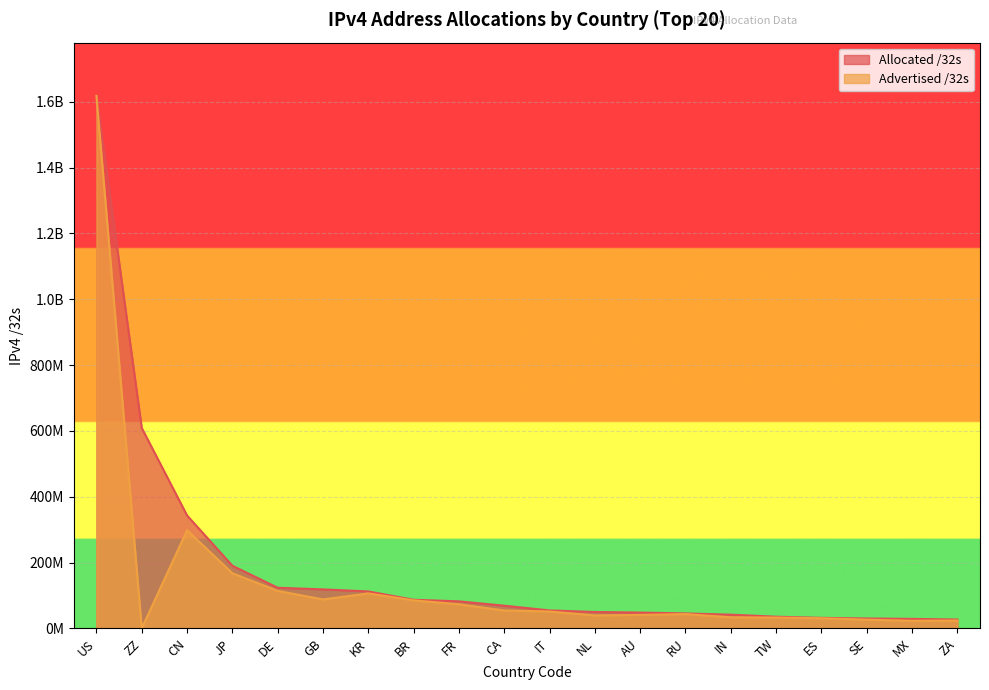

Reading right to left, transcribe all the data shown in this chart.

Advertised /32s: ZA=24188416	MX=23327488	SE=26728704	ES=31029248	TW=33107200	IN=34008064	RU=43632640	AU=41135616	NL=39626752	IT=51607552	CA=54608896	FR=73413632	BR=85415936	KR=106502272	GB=88219392	DE=114132992	JP=167747328	CN=298499328	ZZ=408576	US=1617904992
Allocated /32s: ZA=27069952	MX=29032704	SE=30280680	ES=32208704	TW=35695616	IN=41852928	RU=45616896	AU=48233984	NL=50010912	IT=54736704	CA=69091328	FR=82361200	BR=87142912	KR=112498944	GB=118638984	DE=123693696	JP=190478592	CN=343234560	ZZ=608952952	US=1617904992